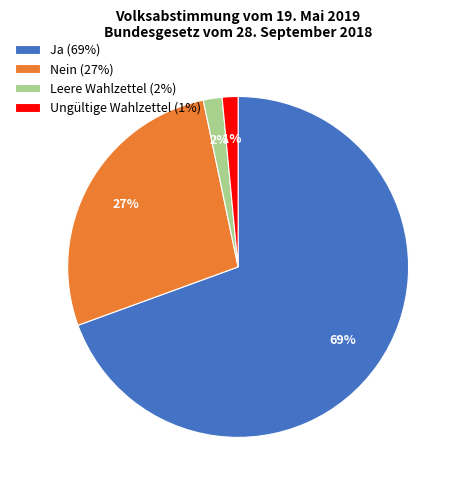

Which slice is the largest?

Ja